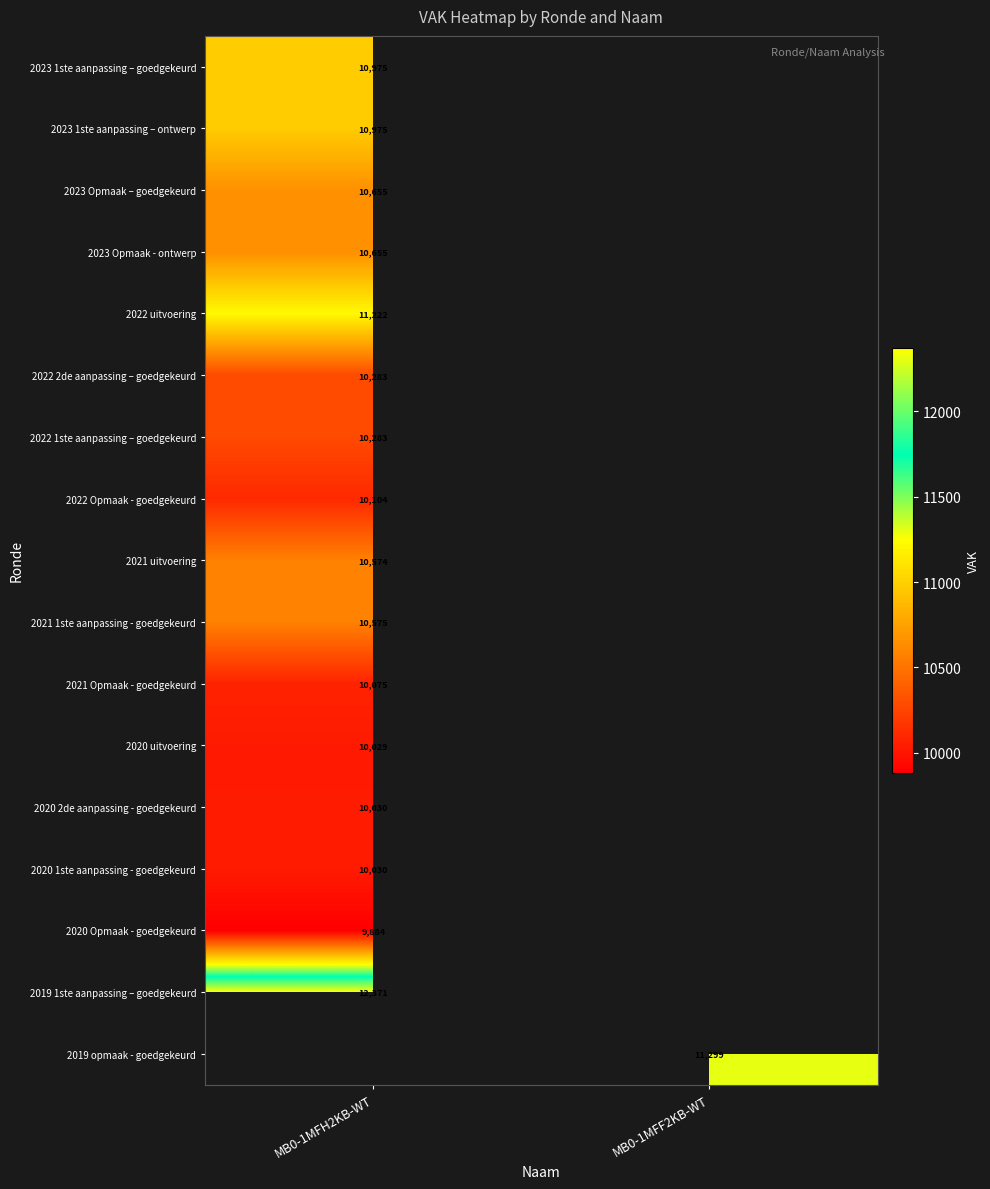

The 2022 2de aanpassing – goedgekeurd series shows 16087 at MB0-1MFH2KB-WT. True or false?

False